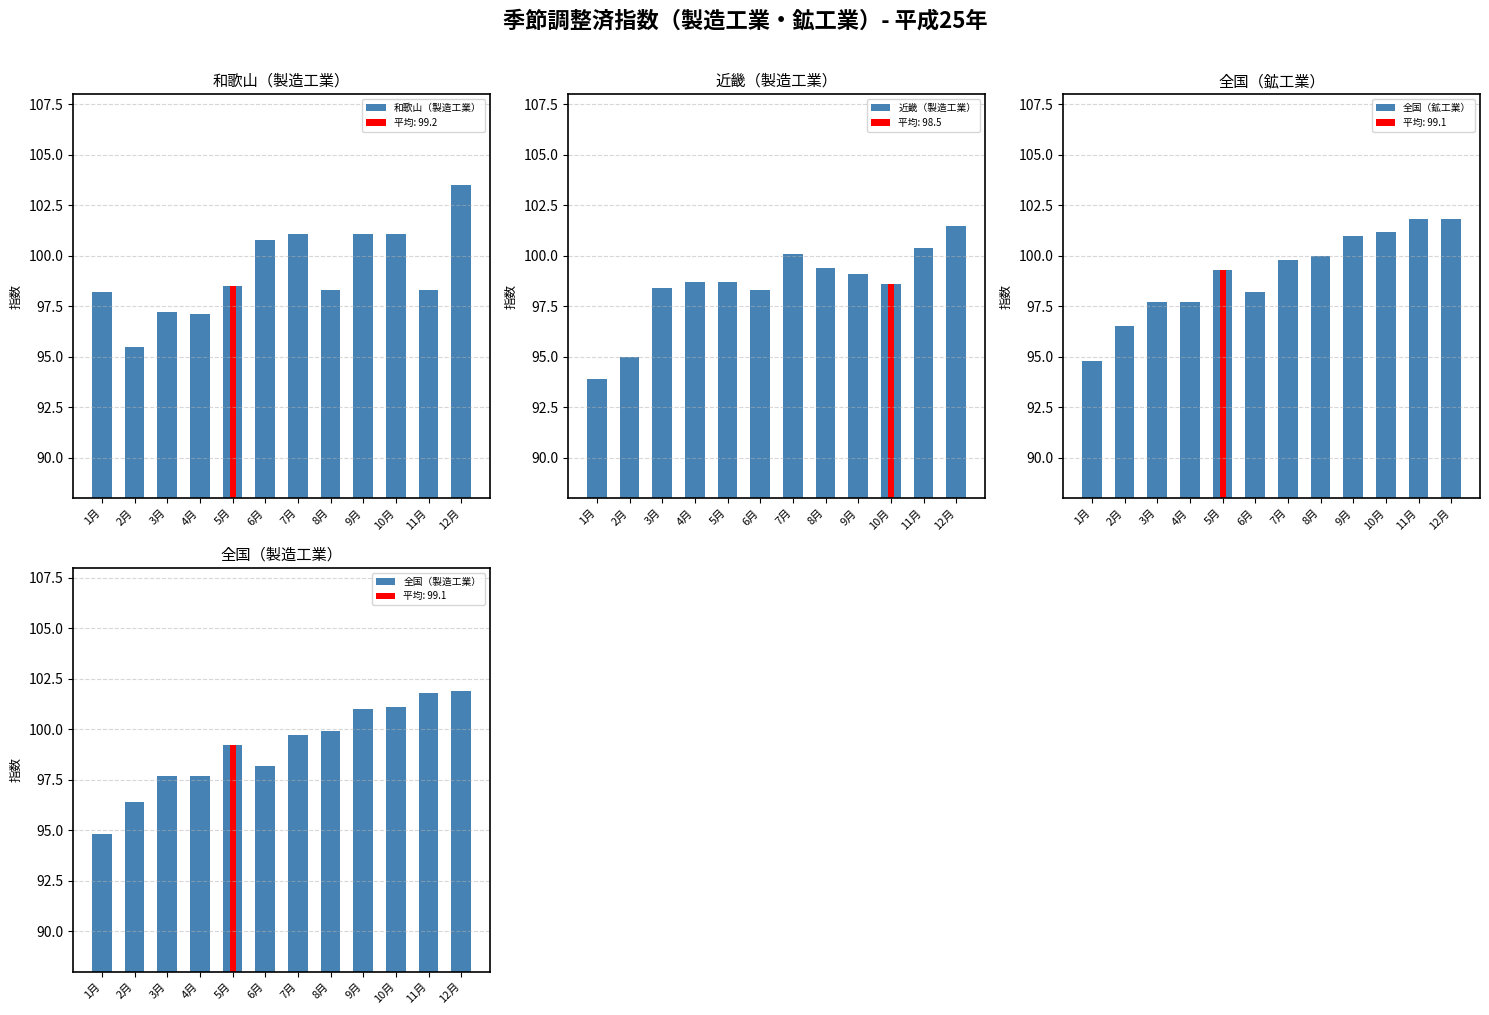

At which label does 全国（製造工業） first exceed 99?

5月